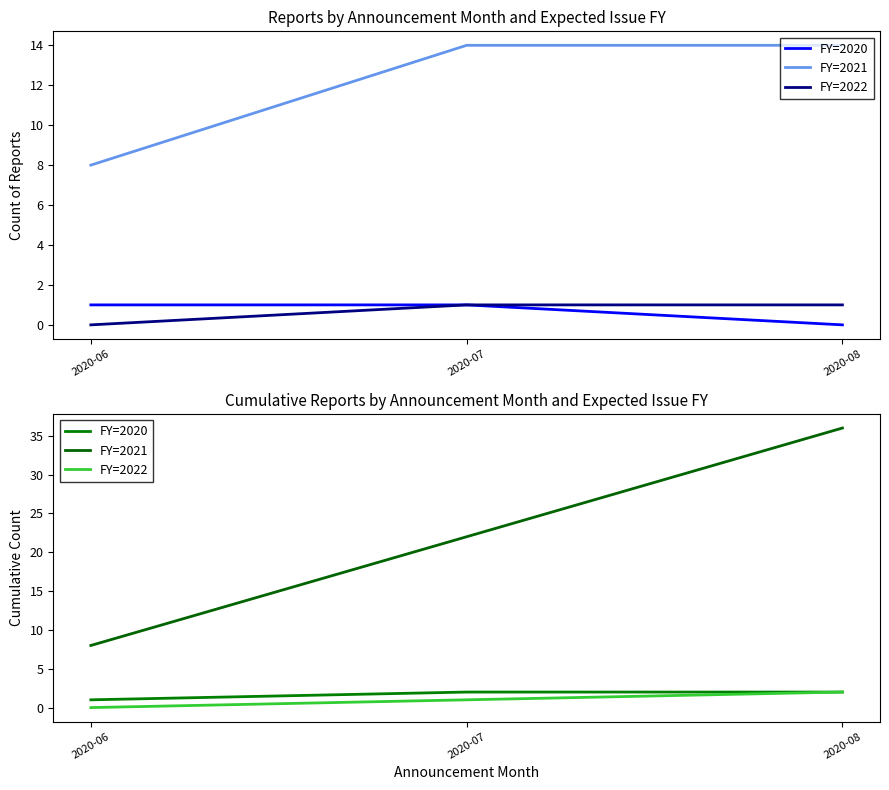

True or false: FY=2020 has a value of 3 at 2020-07.

False